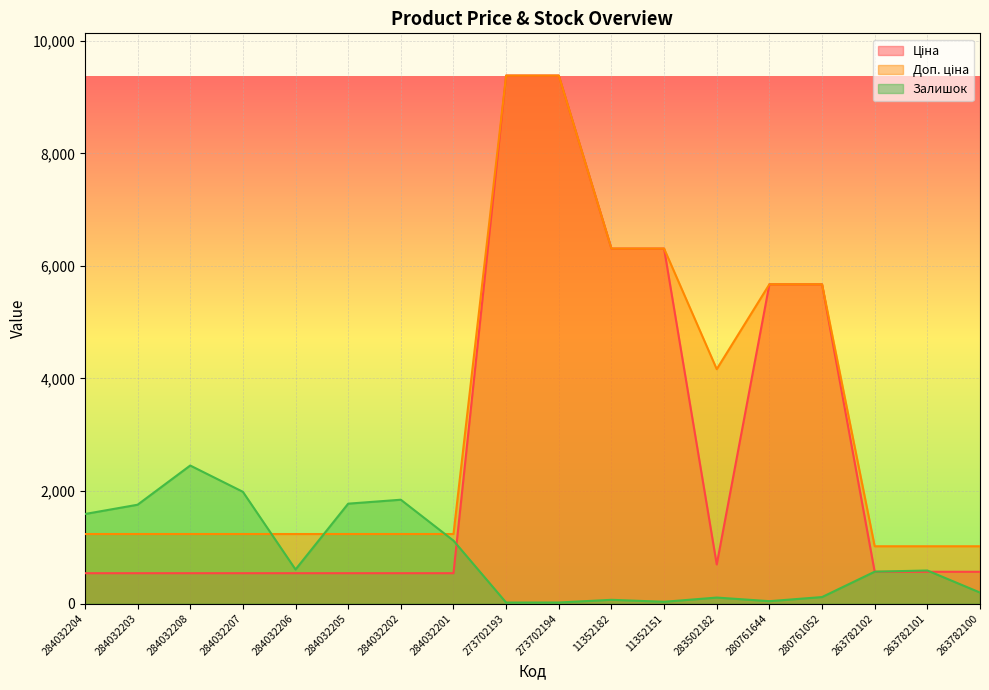

List the series in order of their overall mean, highest first.

Доп. ціна, Ціна, Залишок